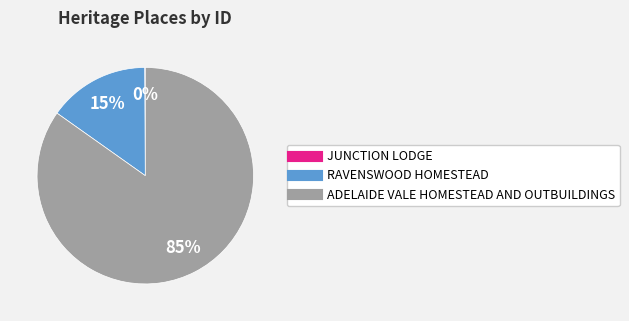

What percentage is the RAVENSWOOD HOMESTEAD slice, to the nearest percent?

15%